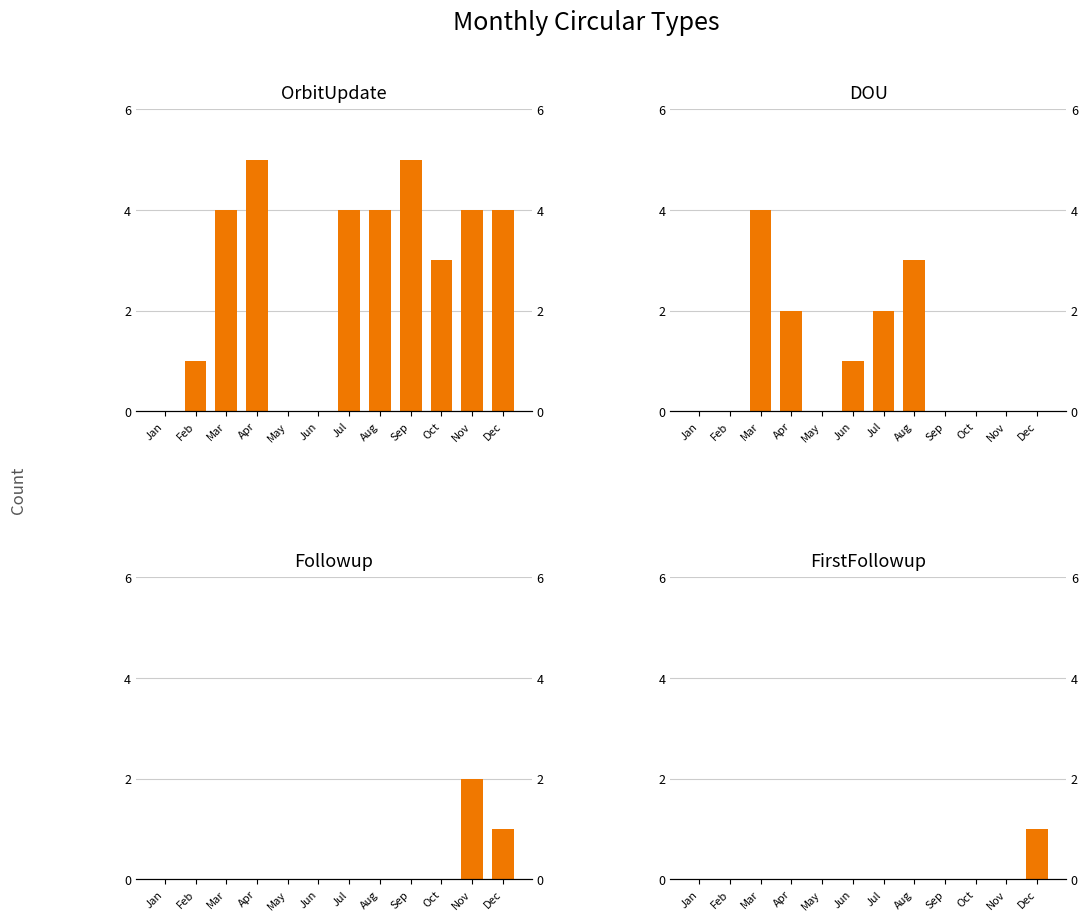

At which label is Followup closest to 1?

Dec